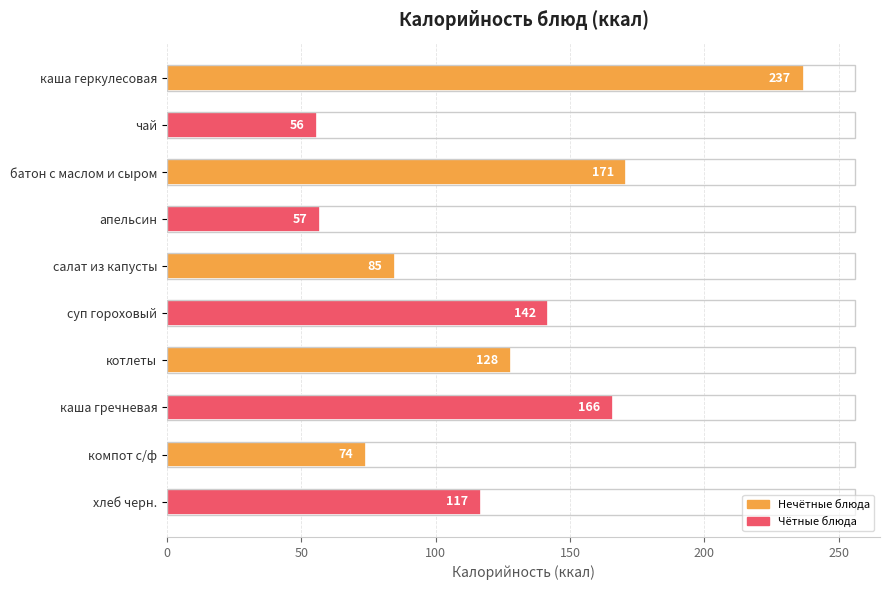

Are the bars horizontal?

Yes